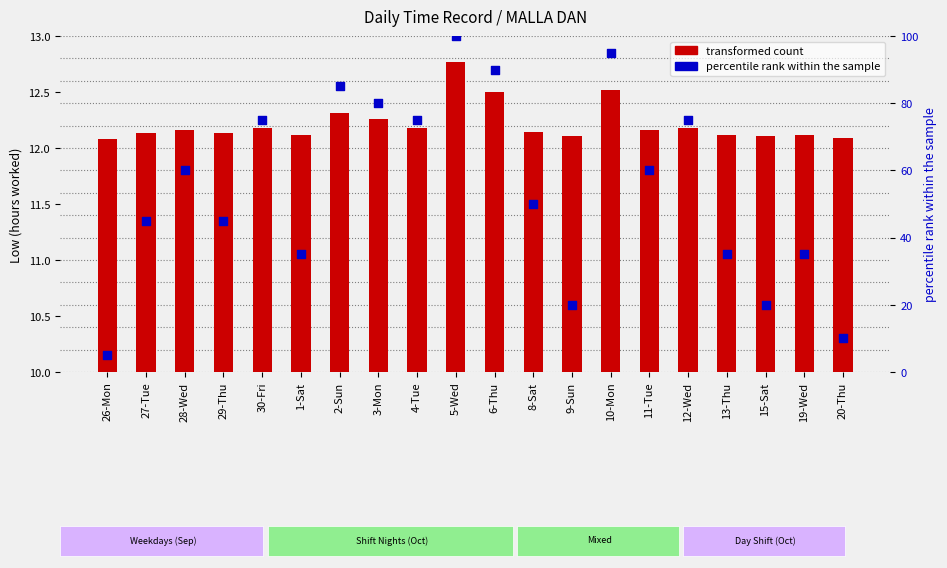

Which series reaches the minimum Y coordinate?

percentile rank within the sample